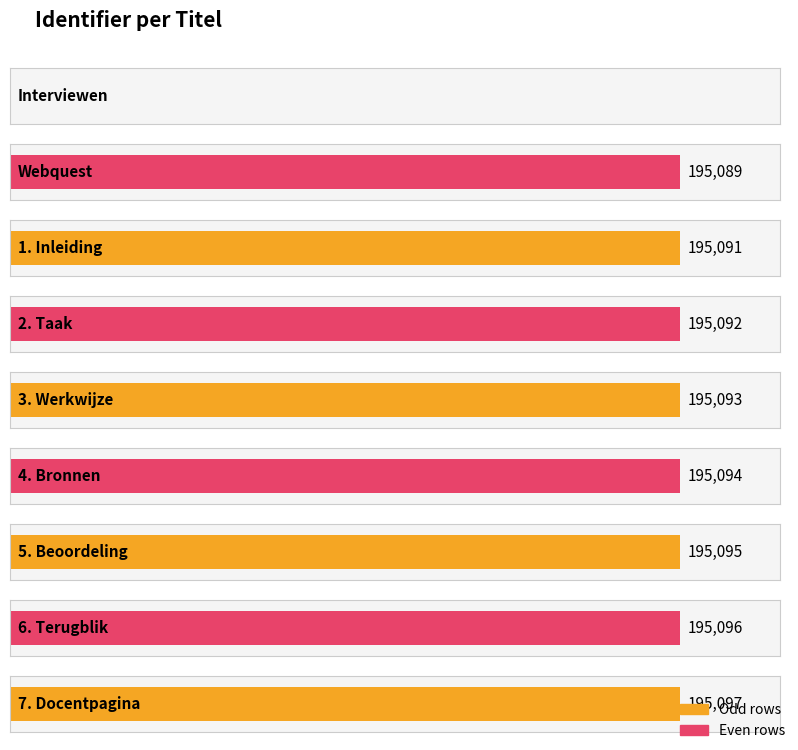

List the labels in order of value, smallest first.

Interviewen, Webquest, 1. Inleiding, 2. Taak, 3. Werkwijze, 4. Bronnen, 5. Beoordeling, 6. Terugblik, 7. Docentpagina